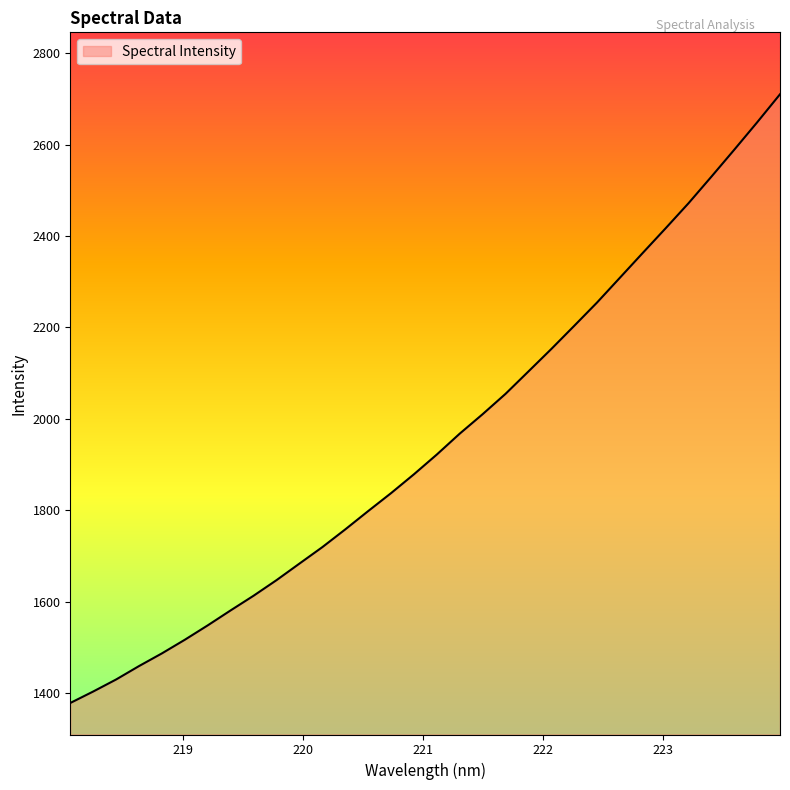

What is the difference between the maximum and minimum values?

1331.4